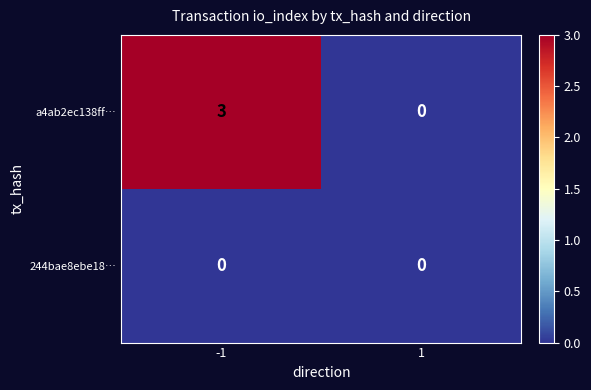

How many series are shown in this chart?

2